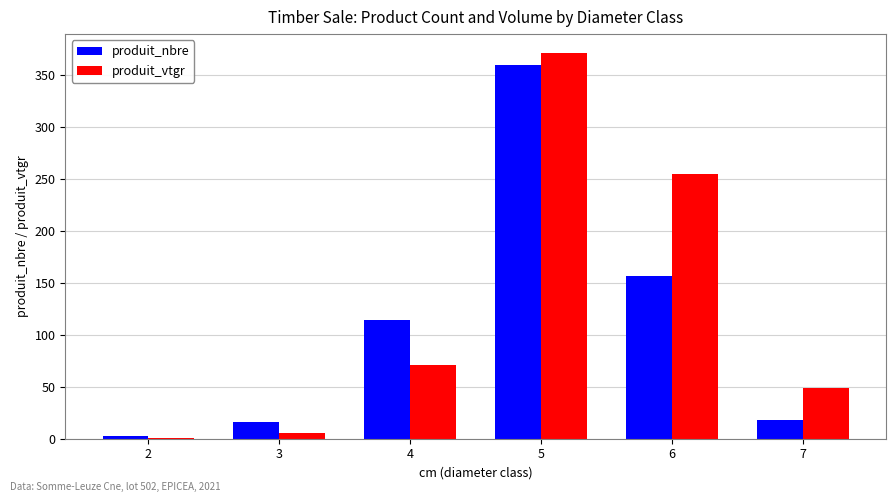

Is the value of produit_vtgr at 6 greater than the value of produit_nbre at 4?

Yes